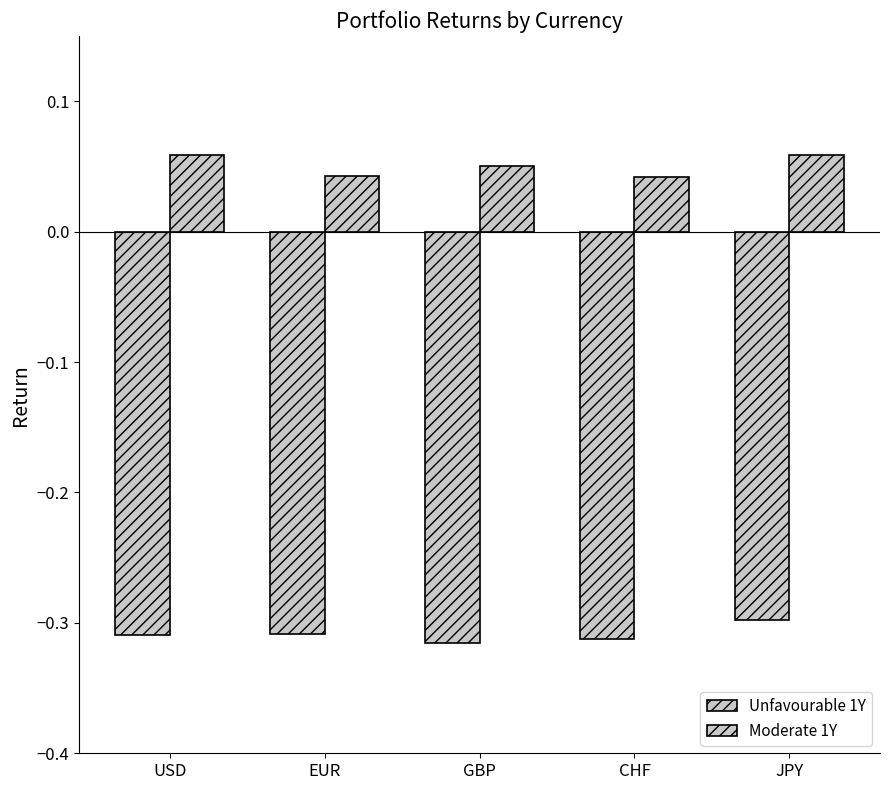

Does the chart contain stacked bars?

No